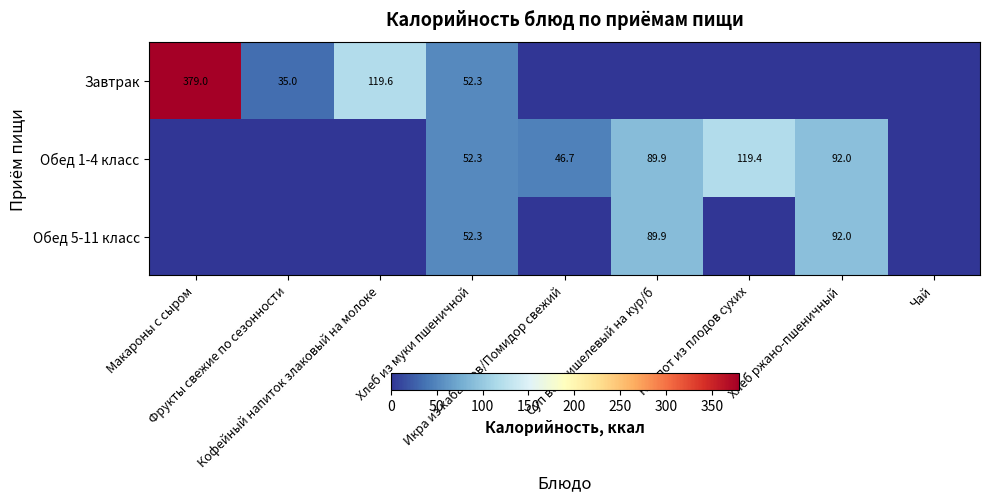

Which series has the largest range (max minus min)?

Завтрак